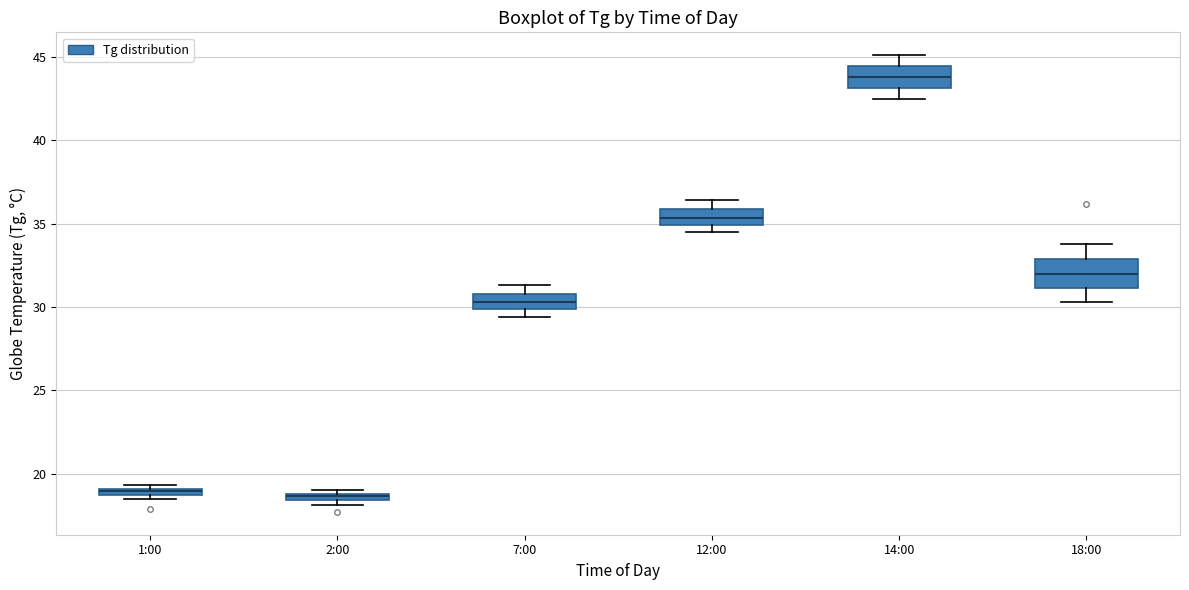

Where is the upper edge of the box for 7:00 on the y-axis? The values are not printed on the chart, so give them approximately, as read against the axis.

31.0